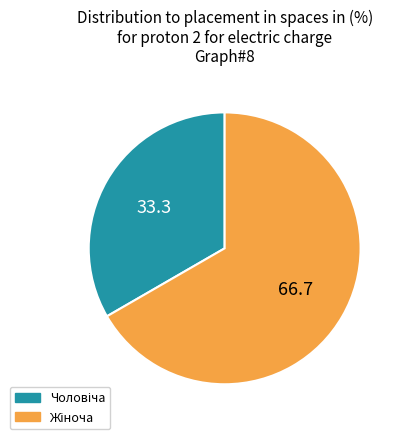

Does any single category account for the majority?

Yes